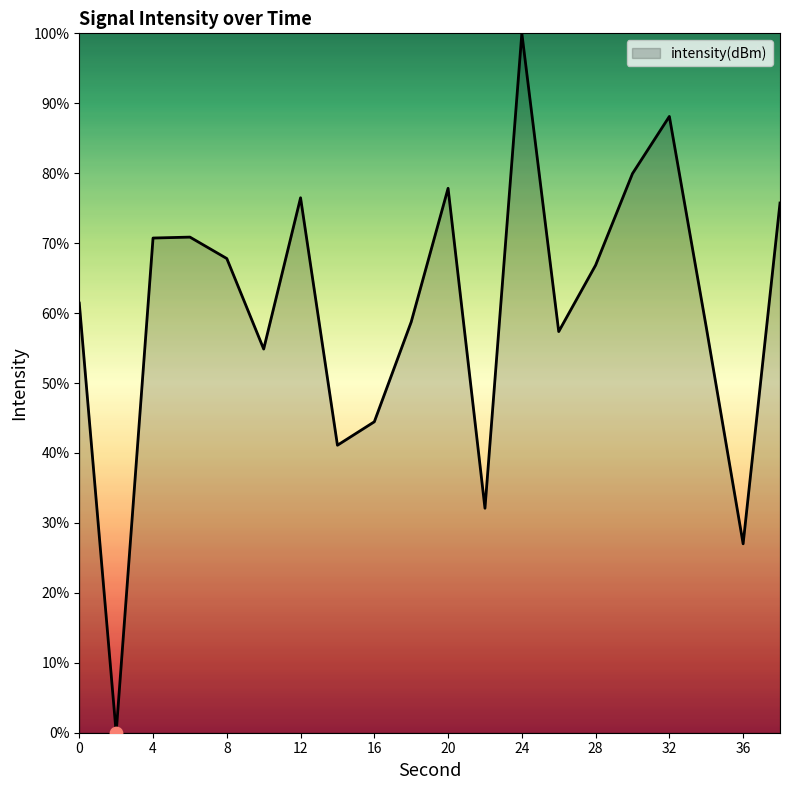

What is the difference between the maximum and minimum values?

100.0